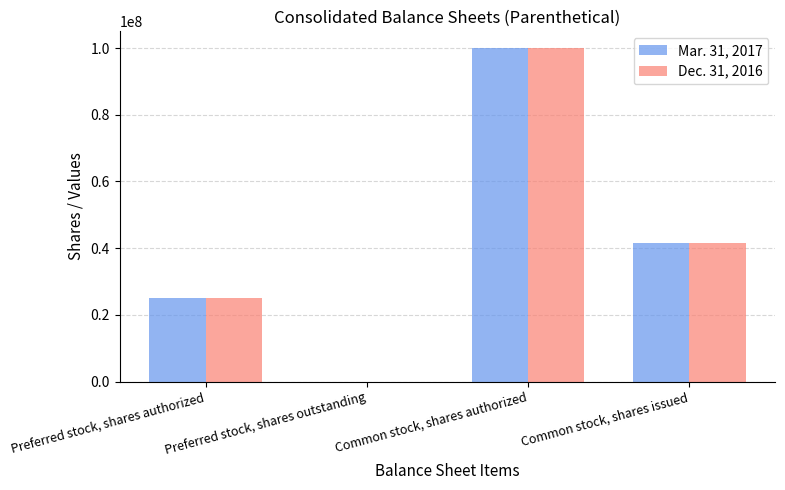

How many distinct data groups are displayed?

2